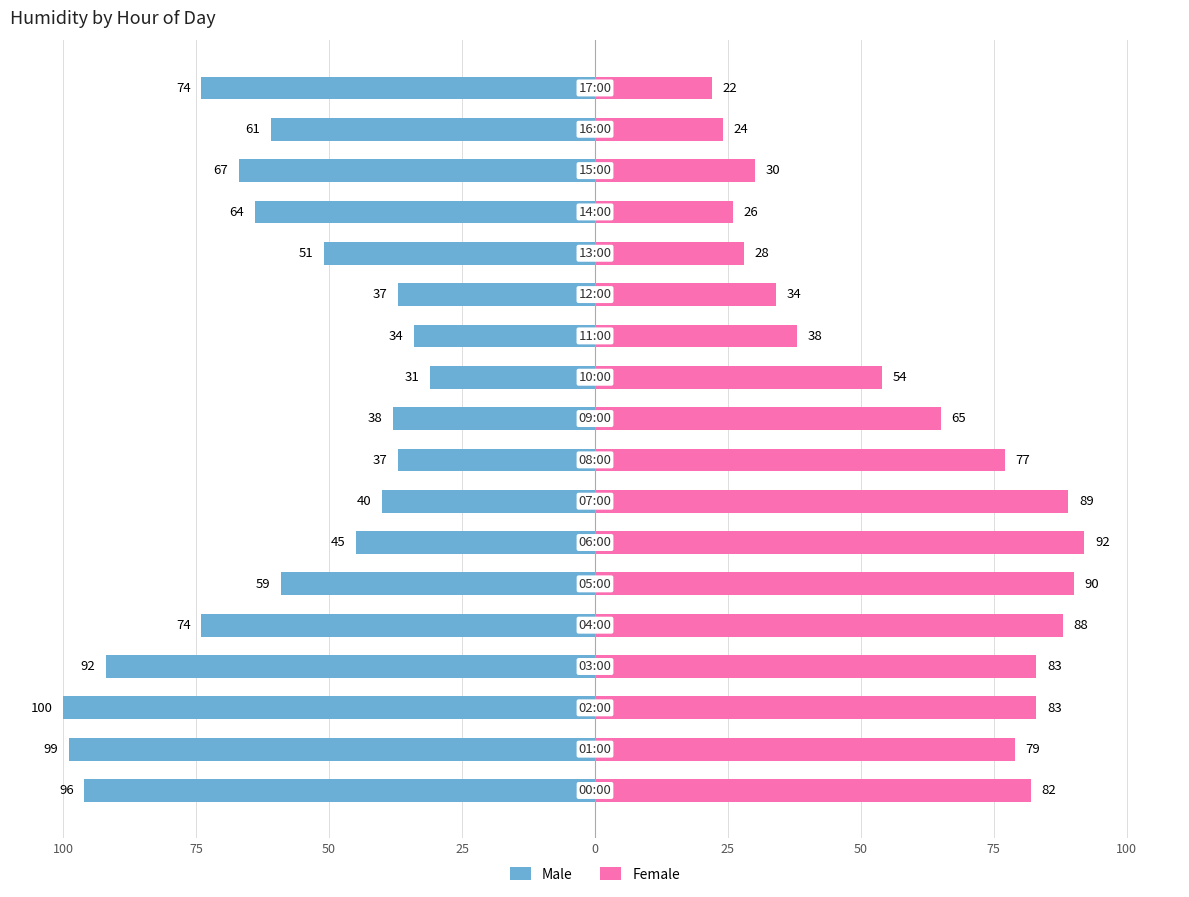

How many series are shown in this chart?

2